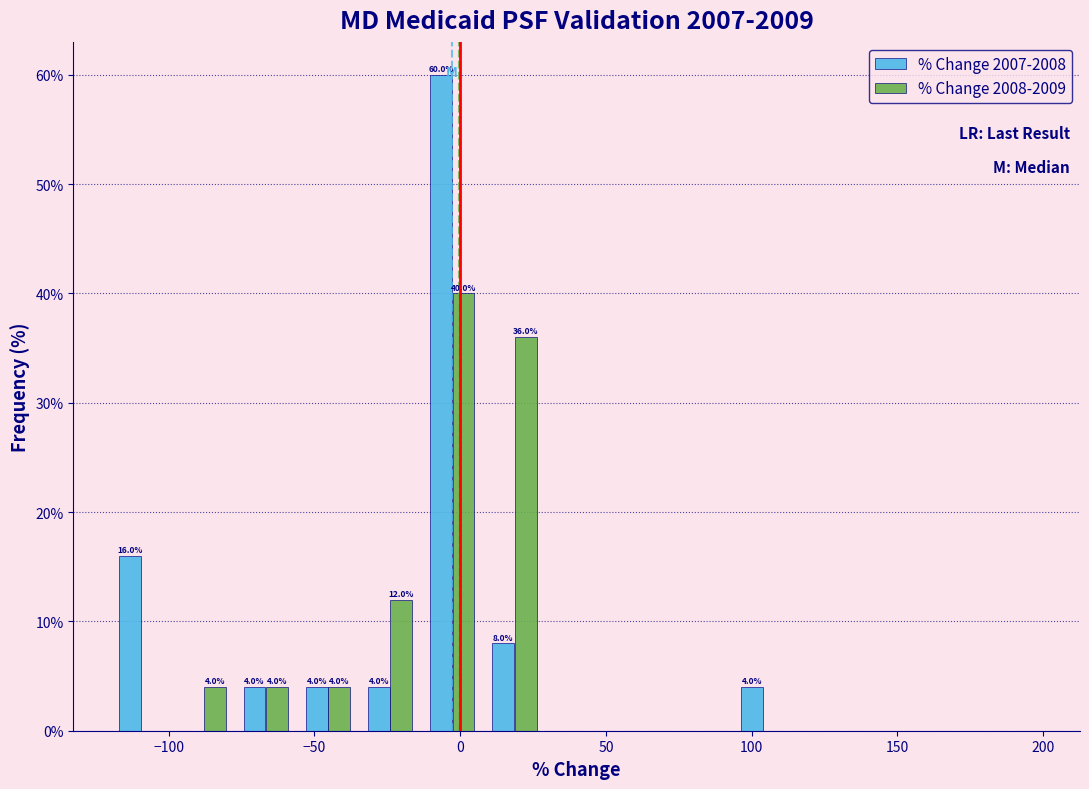

In the % Change 2008-2009 series, which range on the x-axis has the tallest bar?

-15 to 10